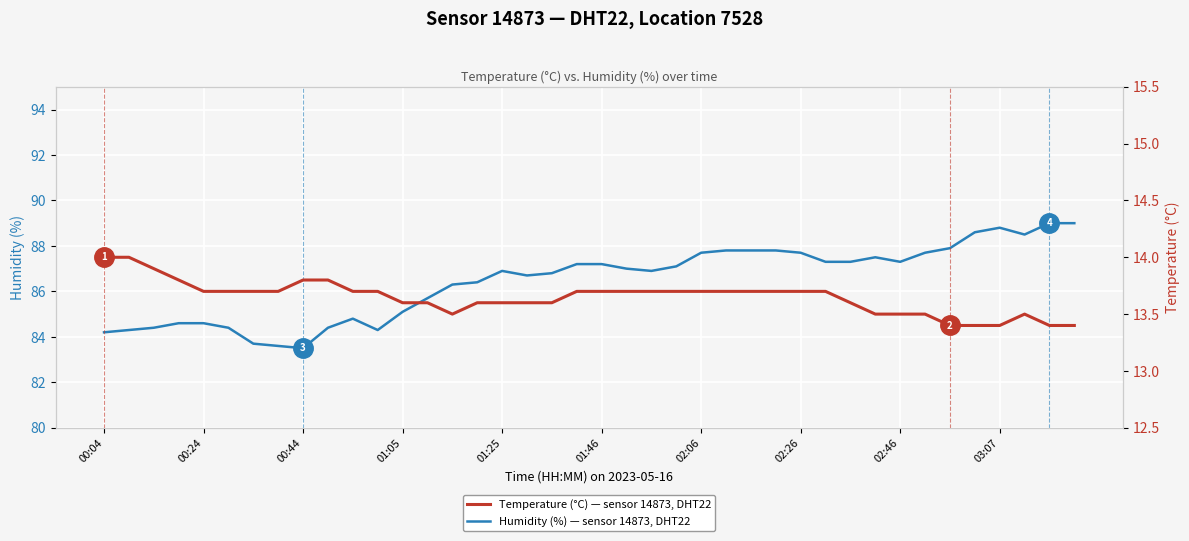

Is it true that Temperature (°C) — sensor 14873, DHT22 equals 23.5 at 18?

False